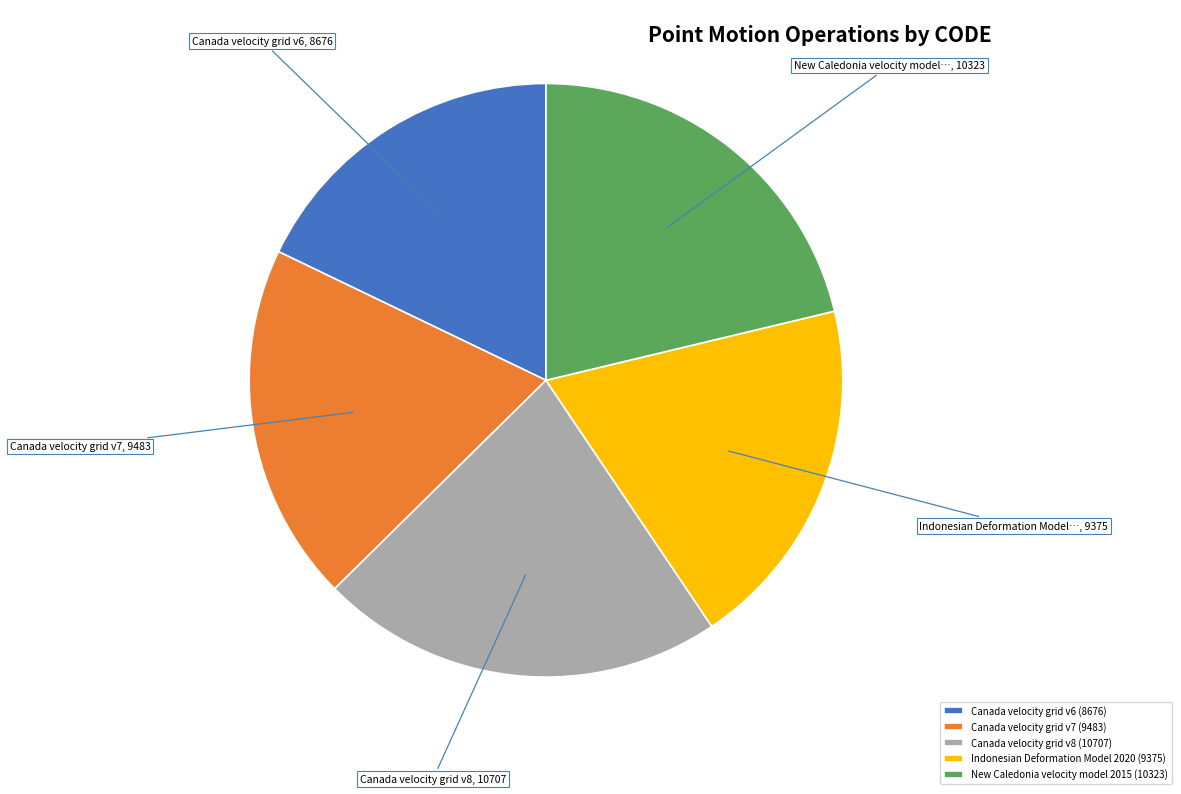

Between Canada velocity grid v8 (10707) and Canada velocity grid v6 (8676), which is larger?

Canada velocity grid v8 (10707)